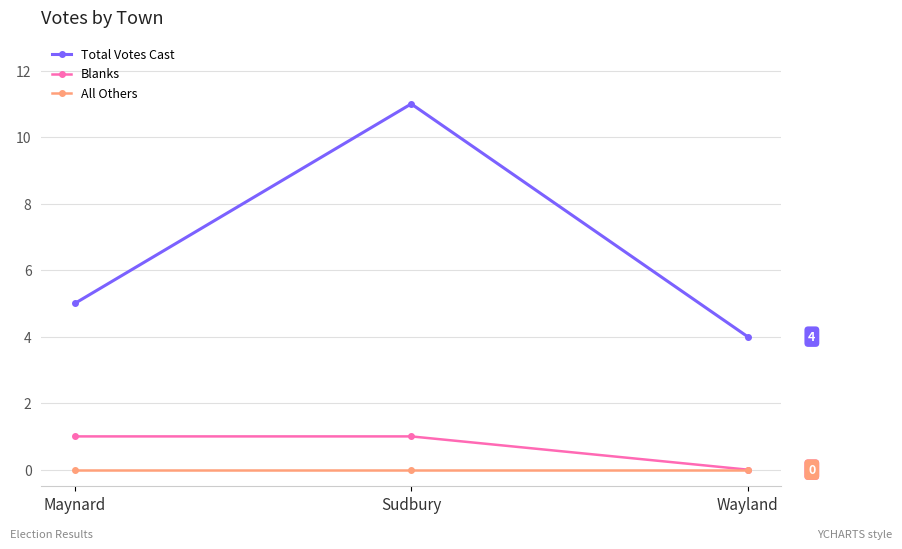

Reading right to left, list all the values displayed in this chart.

Total Votes Cast: 4	11	5
Blanks: 0	1	1
All Others: 0	0	0